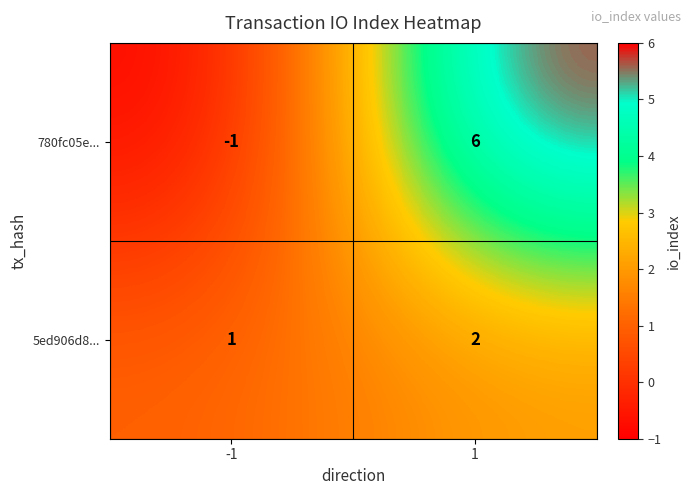

Reading left to right, list all the values displayed in this chart.

780fc05e...: -1=-1	1=6
5ed906d8...: -1=1	1=2